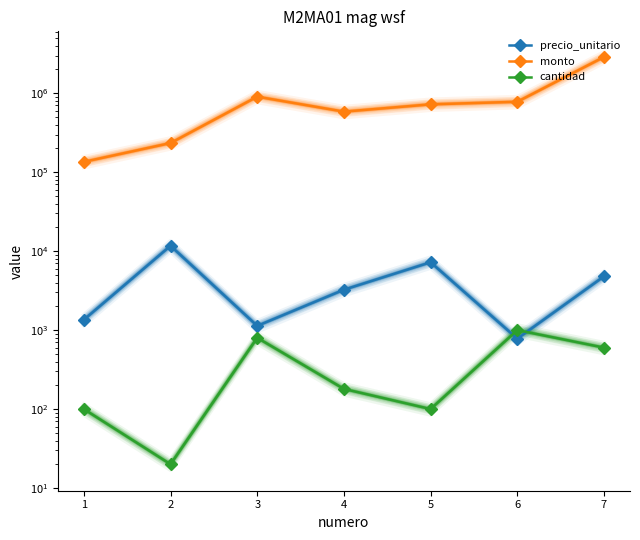

How many lines are shown in the chart?

3